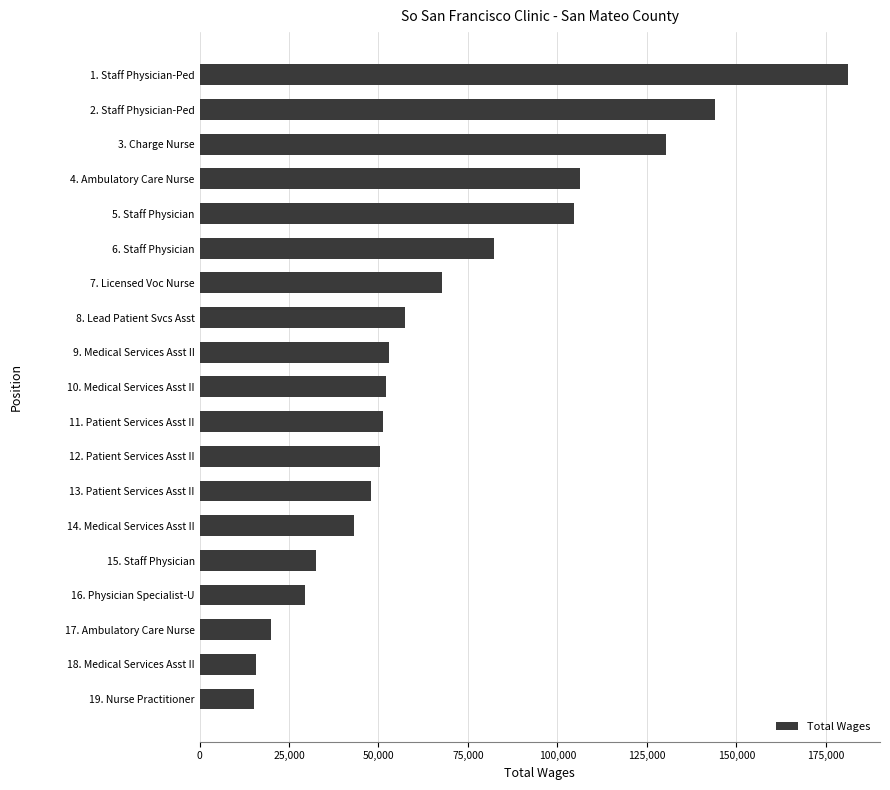

What is the label of the 18th bar from the bottom?

2. Staff Physician-Ped